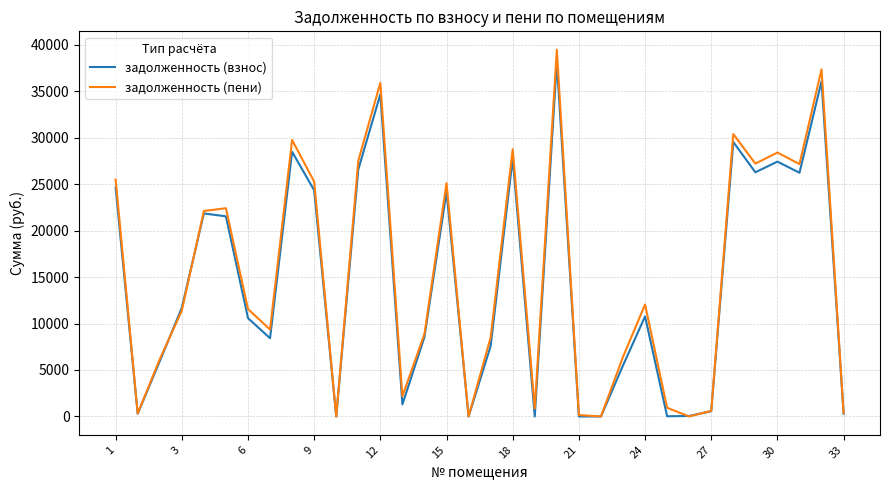

Which series has the widest spread of values?

задолженность (пени)